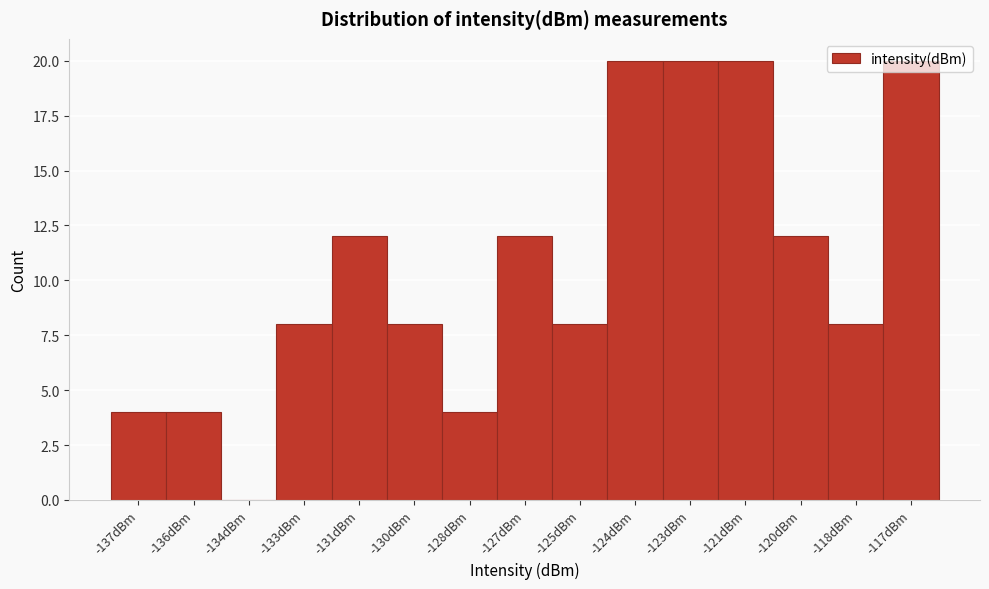

What is the sum of all values?

160